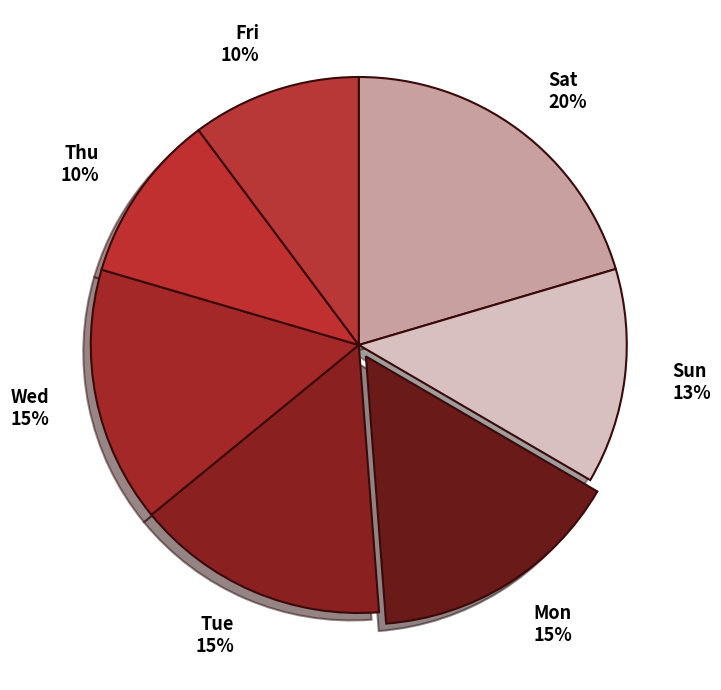

Which slice is the largest?

Sat